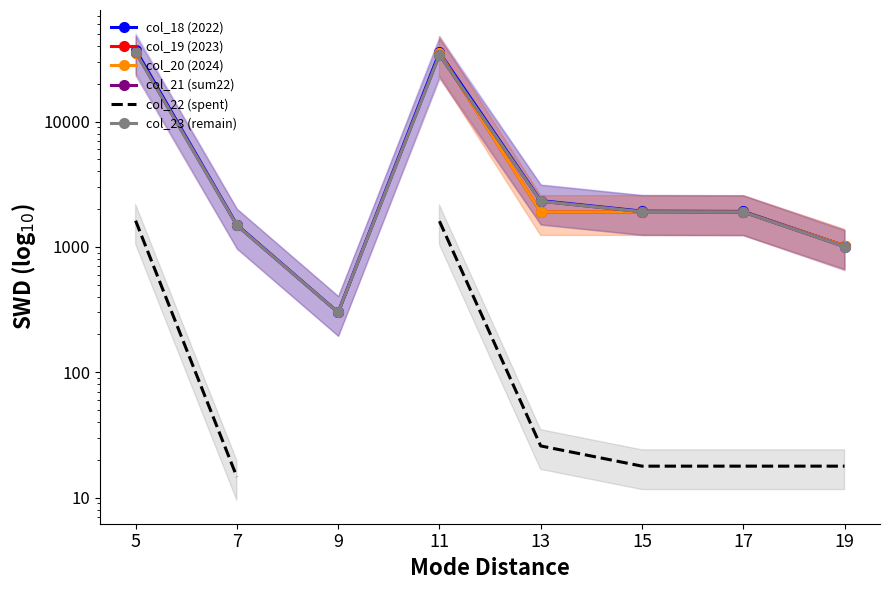

At how many categories does at least one series exceed 2325?

3